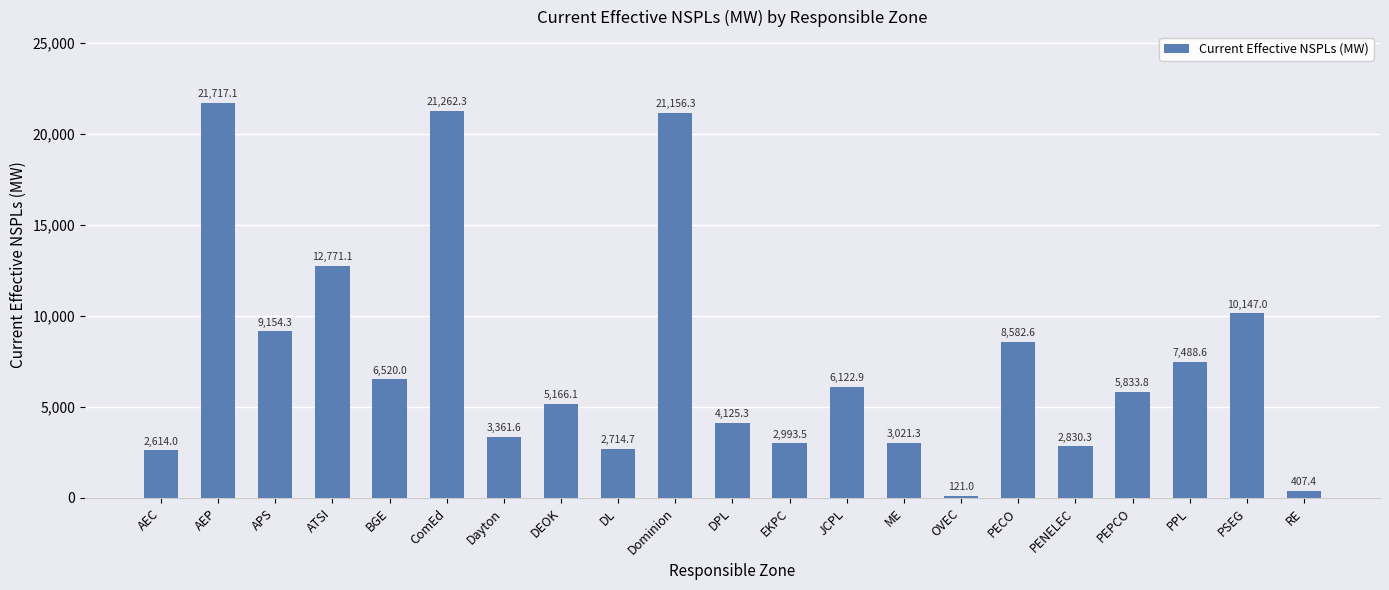

What is the average value?

7529.1